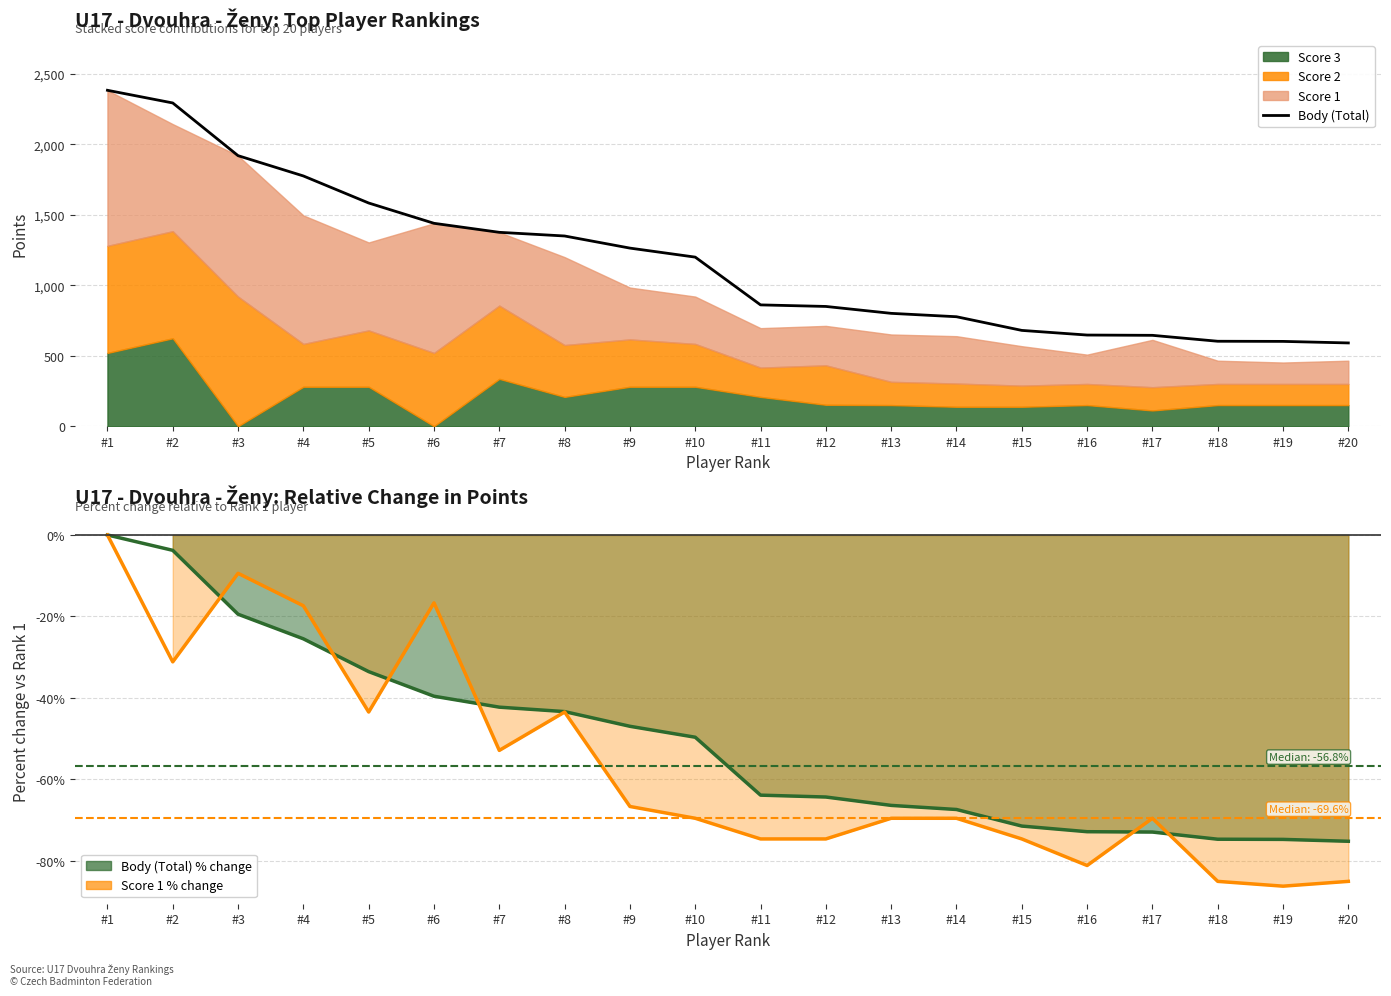

Reading right to left, extract all data points from this chart.

Body (Total): #20=591.0	#19=602.0	#18=603.0	#17=645.0	#16=647.0	#15=680.0	#14=777.0	#13=801.0	#12=850.0	#11=861.0	#10=1200.0	#9=1264.0	#8=1350.0	#7=1376.0	#6=1440.0	#5=1584.0	#4=1776.0	#3=1920.0	#2=2294.0	#1=2384.0
Body (Total) % vs Rank 1: #20=-75.2	#19=-74.7	#18=-74.7	#17=-72.9	#16=-72.9	#15=-71.5	#14=-67.4	#13=-66.4	#12=-64.3	#11=-63.9	#10=-49.7	#9=-47.0	#8=-43.4	#7=-42.3	#6=-39.6	#5=-33.6	#4=-25.5	#3=-19.5	#2=-3.8	#1=0.0
Score 1 % vs Rank 1: #20=-85.1	#19=-86.2	#18=-85.1	#17=-69.6	#16=-81.2	#15=-74.6	#14=-69.6	#13=-69.6	#12=-74.6	#11=-74.6	#10=-69.6	#9=-66.7	#8=-43.5	#7=-52.9	#6=-16.7	#5=-43.5	#4=-17.4	#3=-9.4	#2=-31.2	#1=0.0